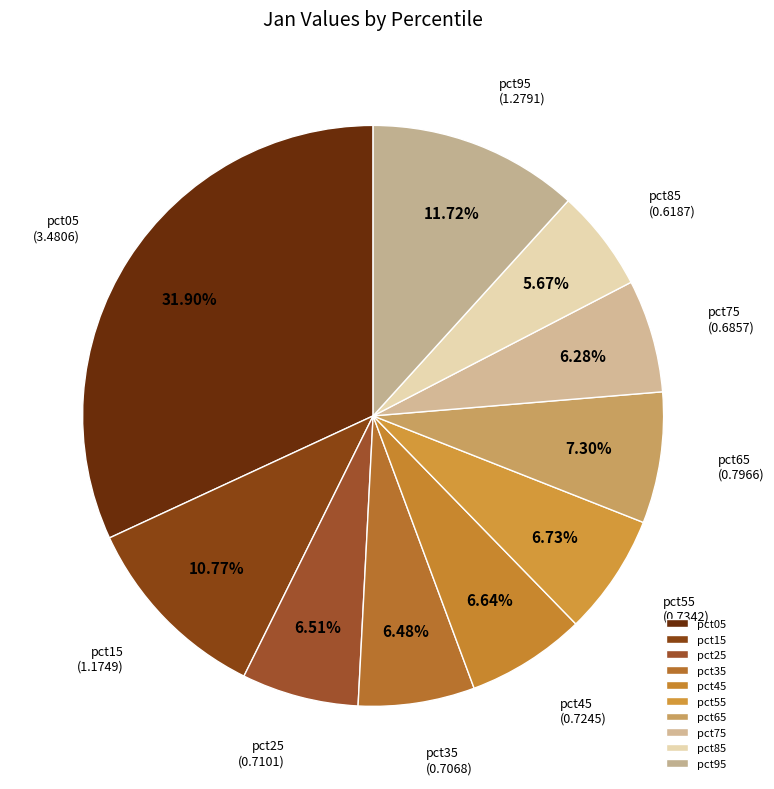

What is the largest slice in the pie chart?

pct05